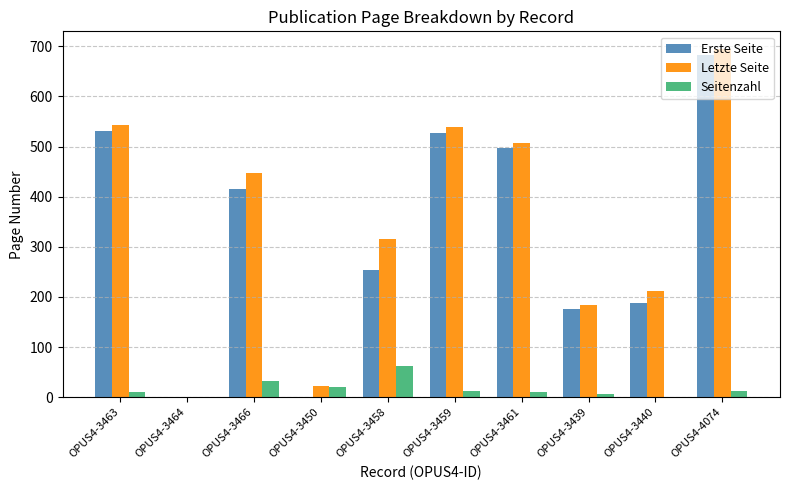

At which label does Letzte Seite reach its peak?

OPUS4-4074